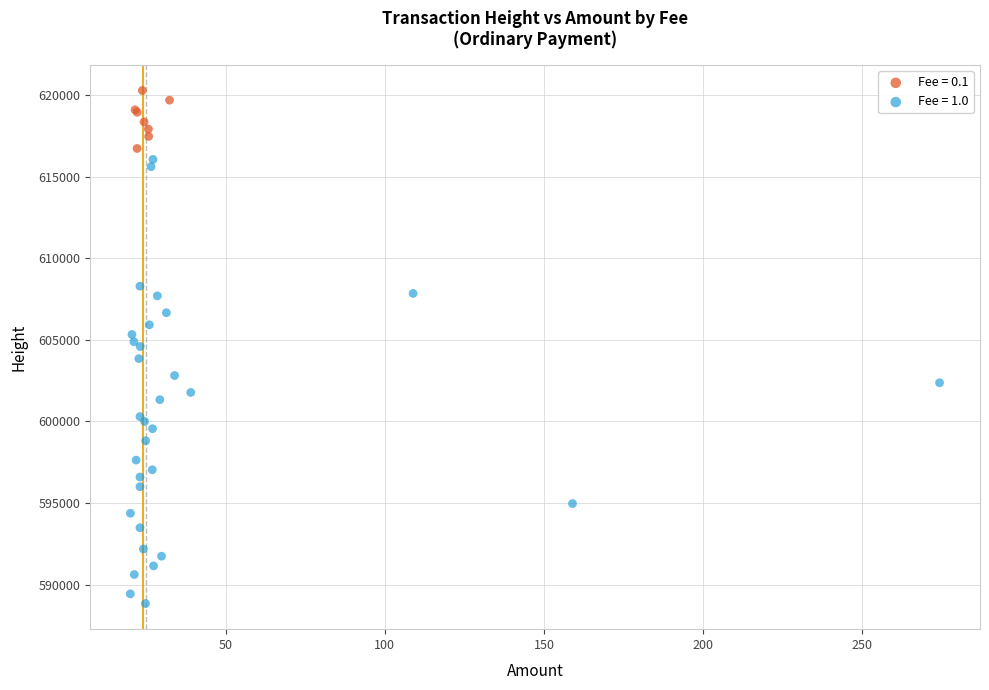

Which series contains the highest Y value?

Fee = 0.1